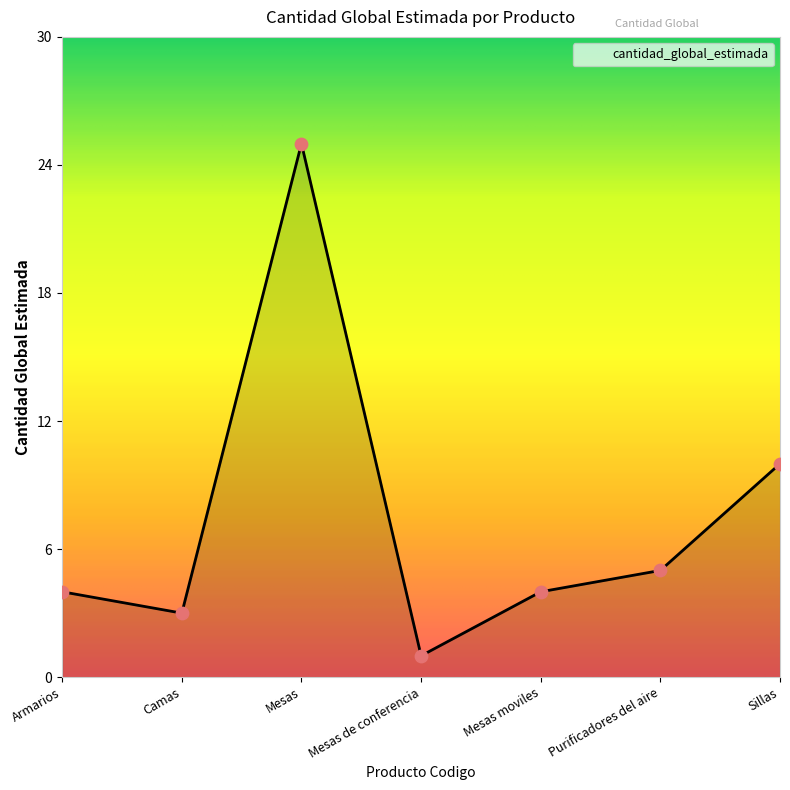

Approximately how many times larger is the value at Mesas compared to Camas?

8.3